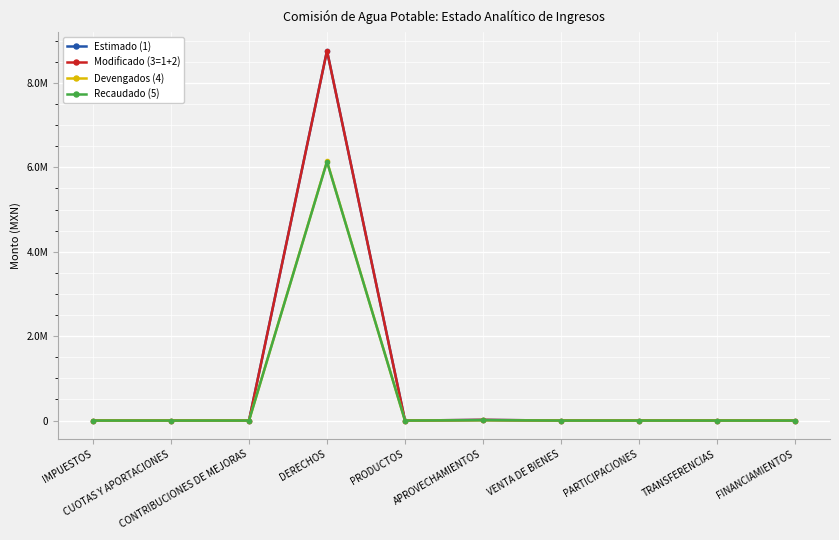

Rank the series by their maximum value, from highest to lowest.

Estimado (1), Modificado (3=1+2), Devengados (4), Recaudado (5)